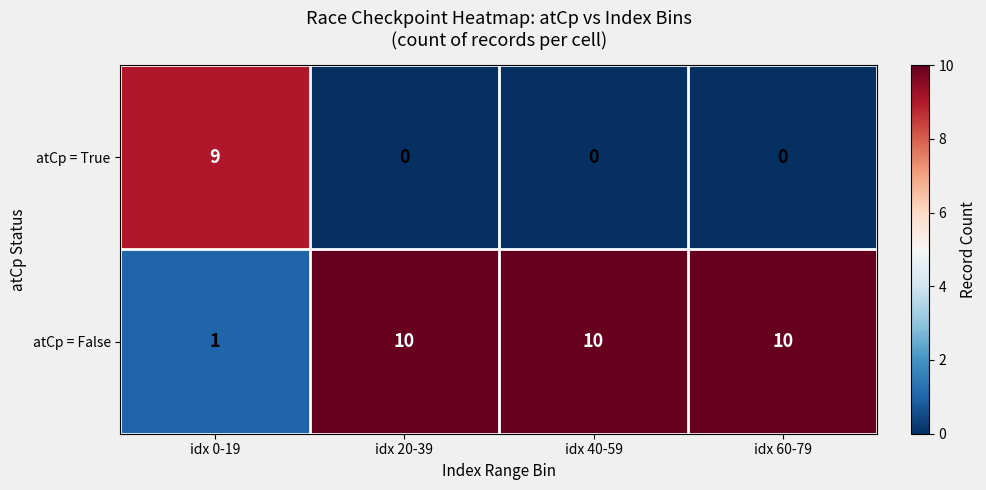

List the series in order of their overall mean, lowest first.

atCp = True, atCp = False